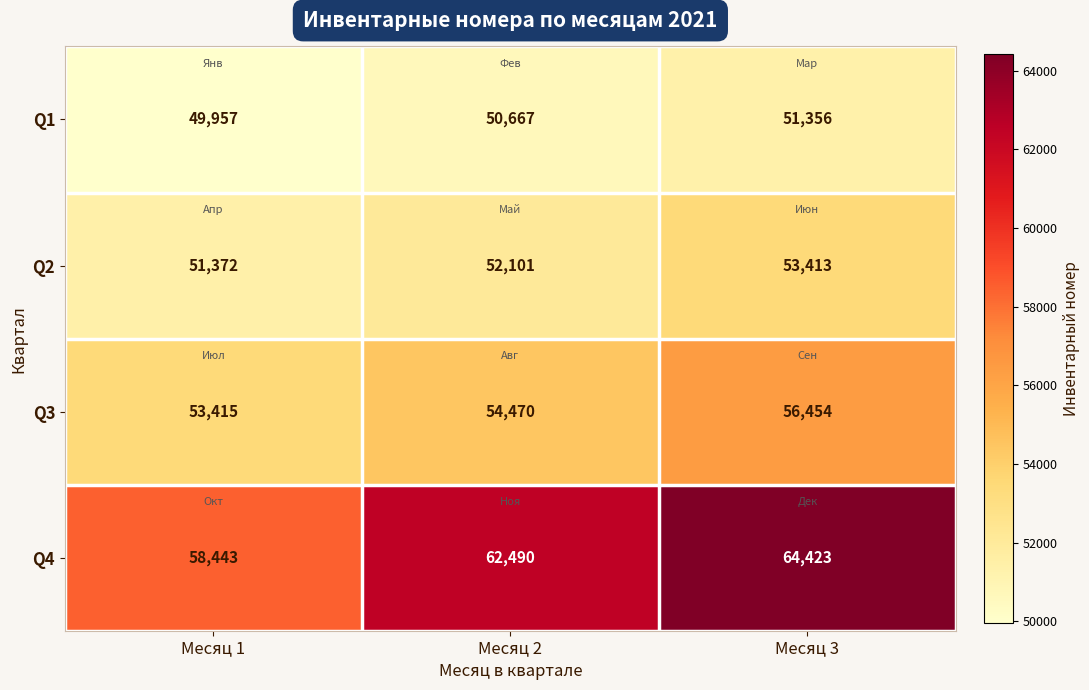

Which series has the largest total across all categories?

Q4